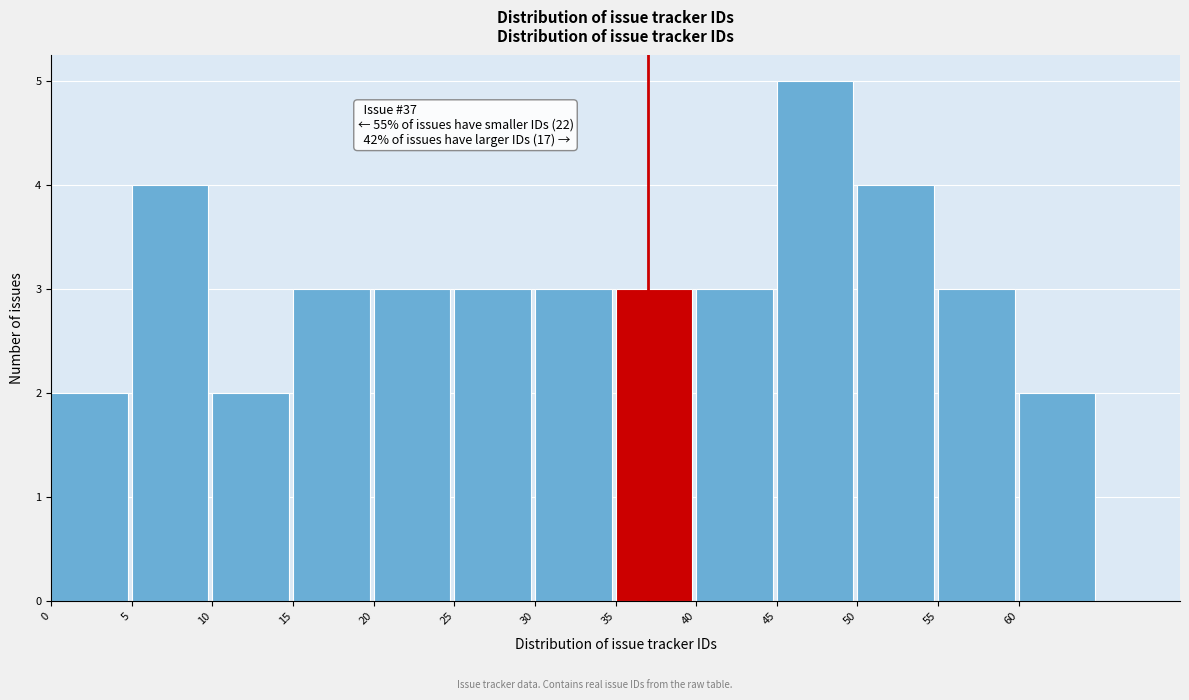

Over which range of the x-axis is the bar tallest?

45 to 50